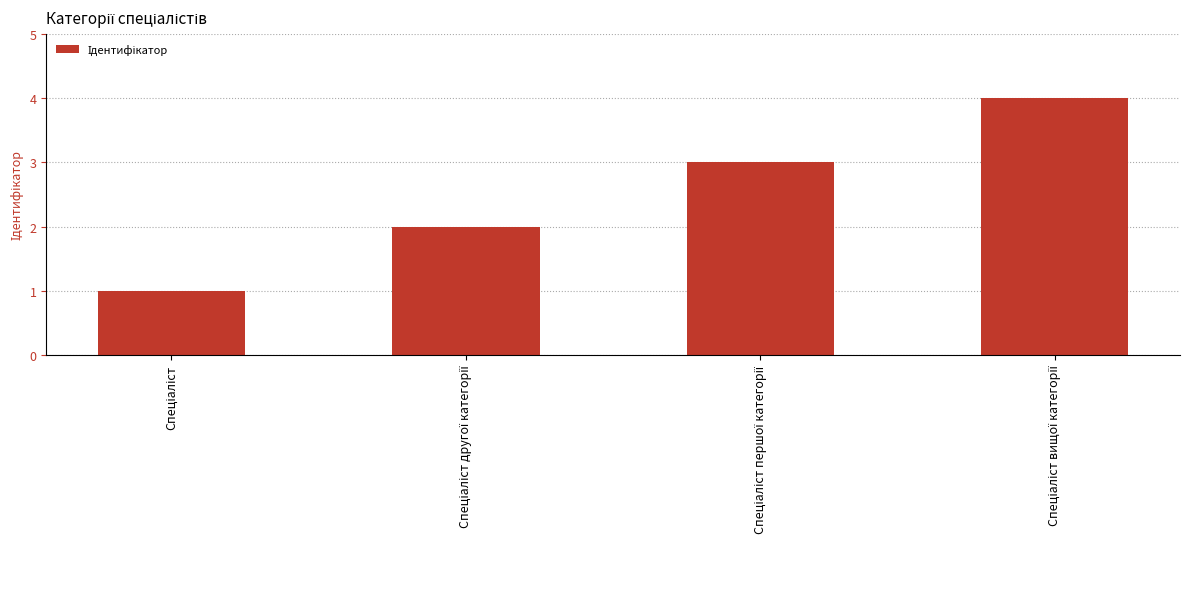

What is the difference between the maximum and minimum values?

3